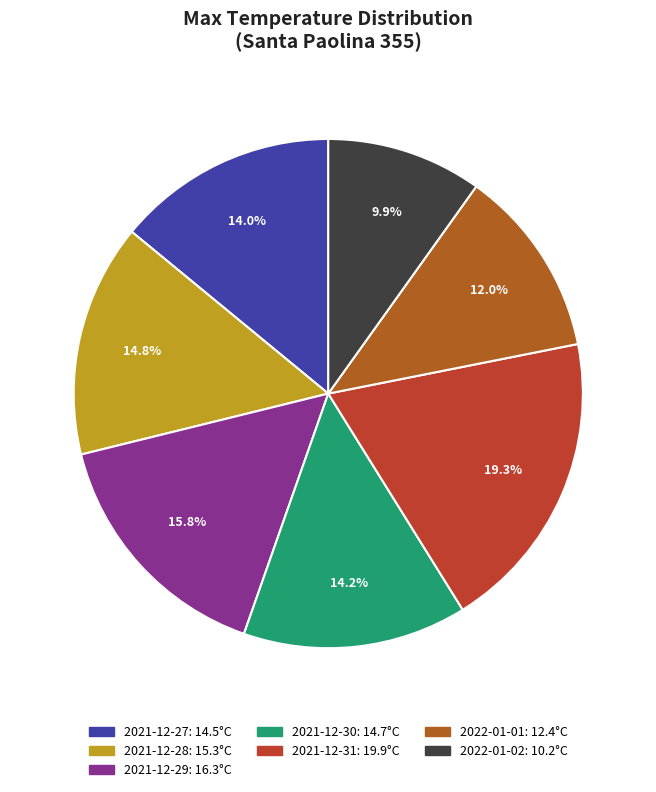

Is it true that 2021-12-30 is 14% of the pie?

True